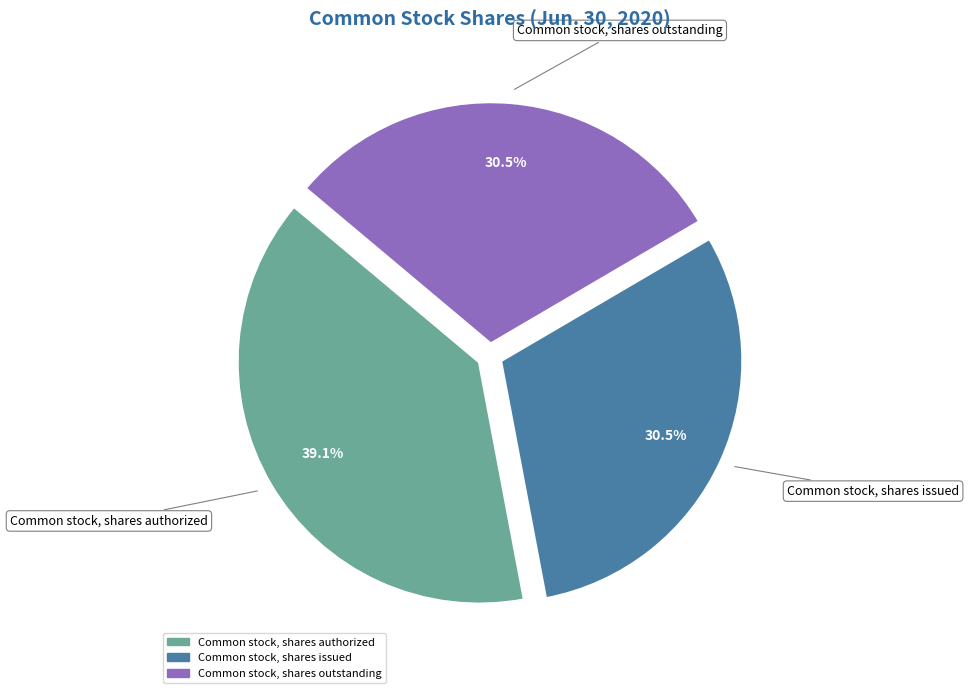

What is the largest slice in the pie chart?

Common stock, shares authorized